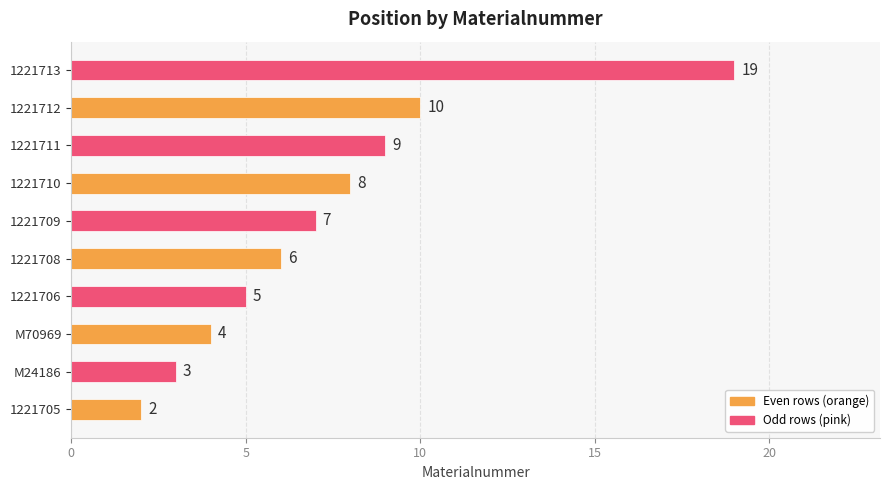

At which label is the value closest to 10?

1221712